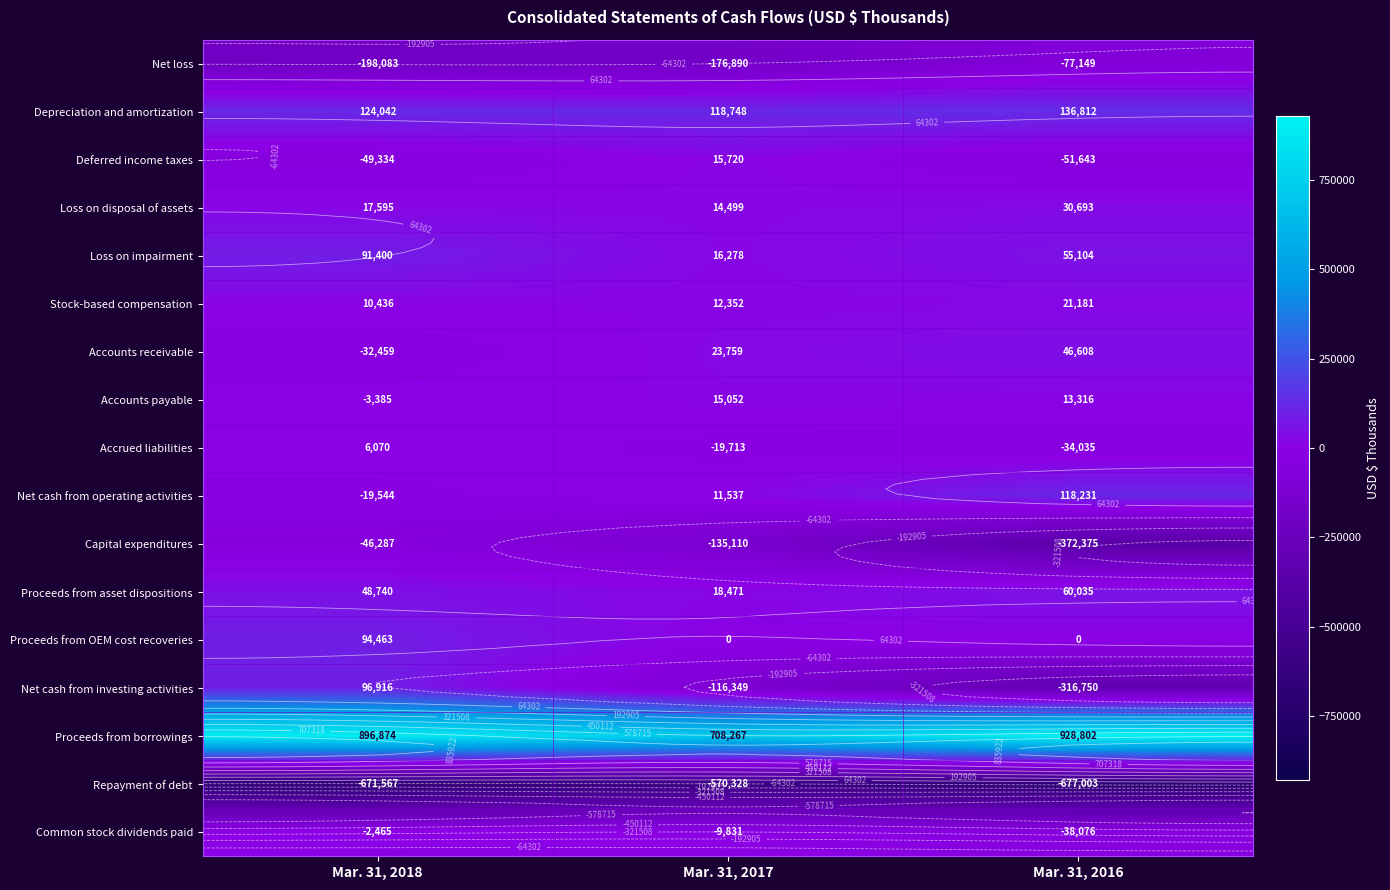

What is the sum of the Accounts payable values at Mar. 31, 2018 and Mar. 31, 2016?

9931